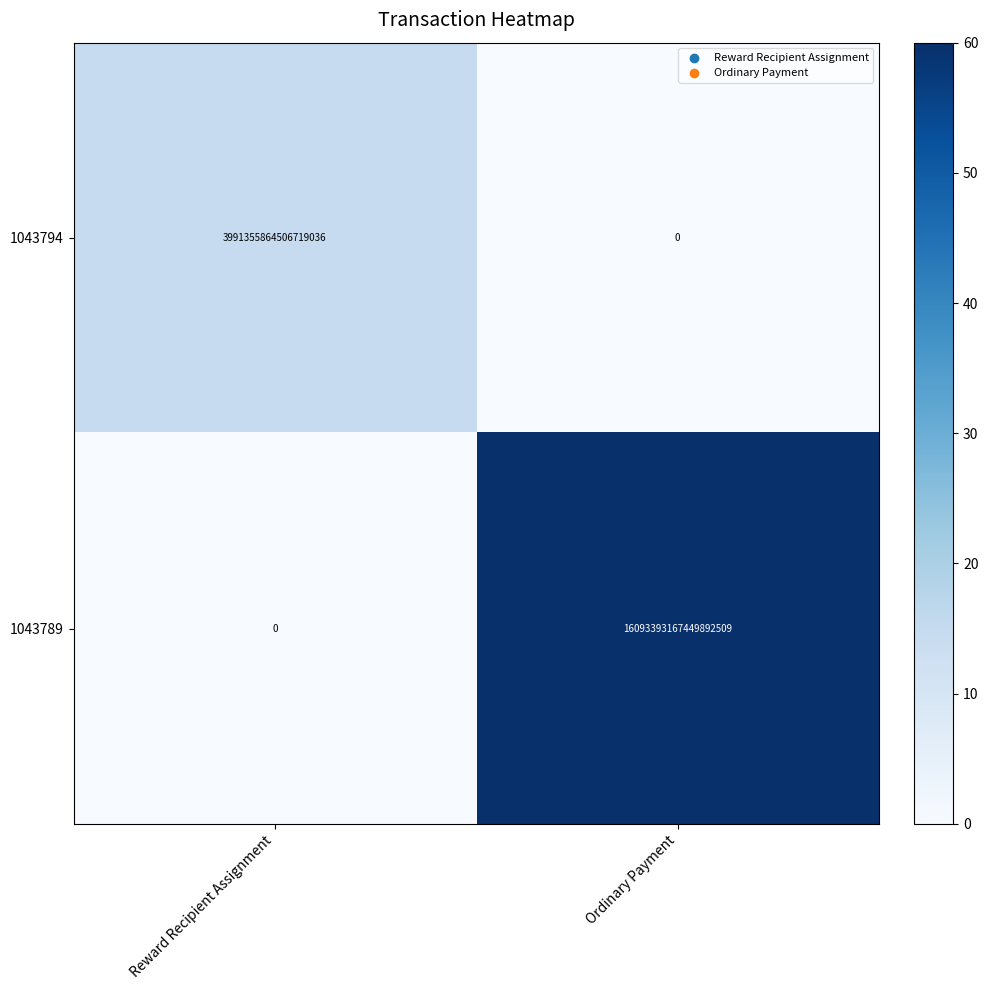

The 1043794 series shows 0 at Ordinary Payment. True or false?

True